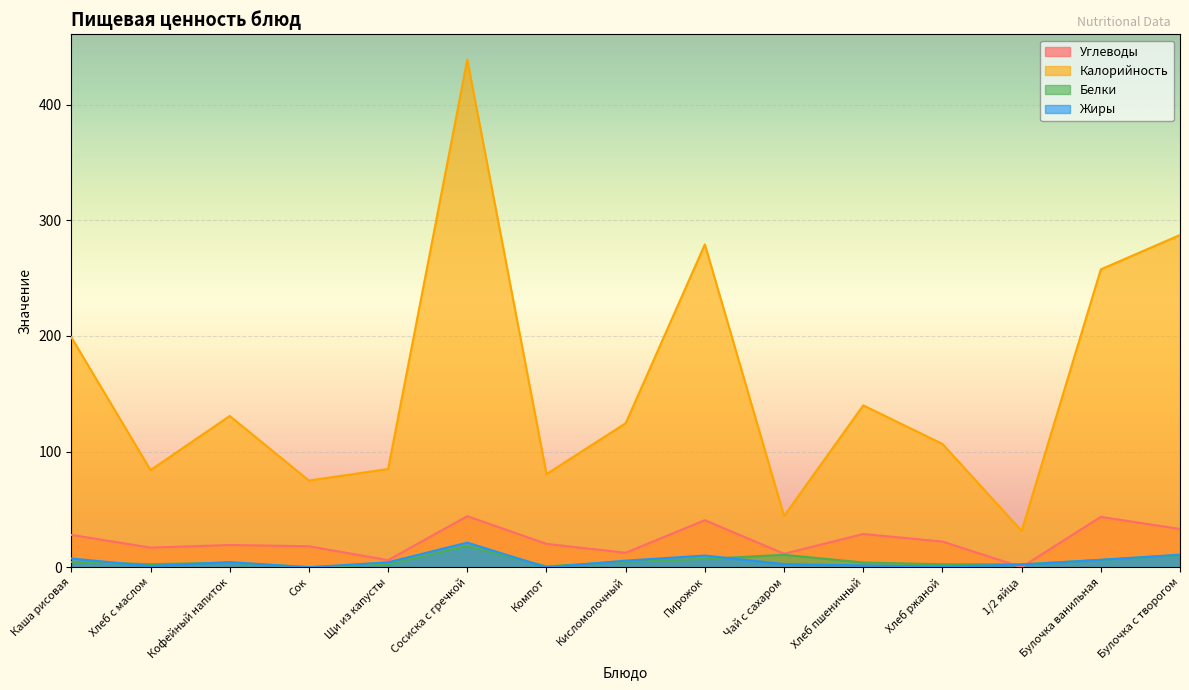

At which category does the chart reach its peak across all series?

Сосиска с гречкой